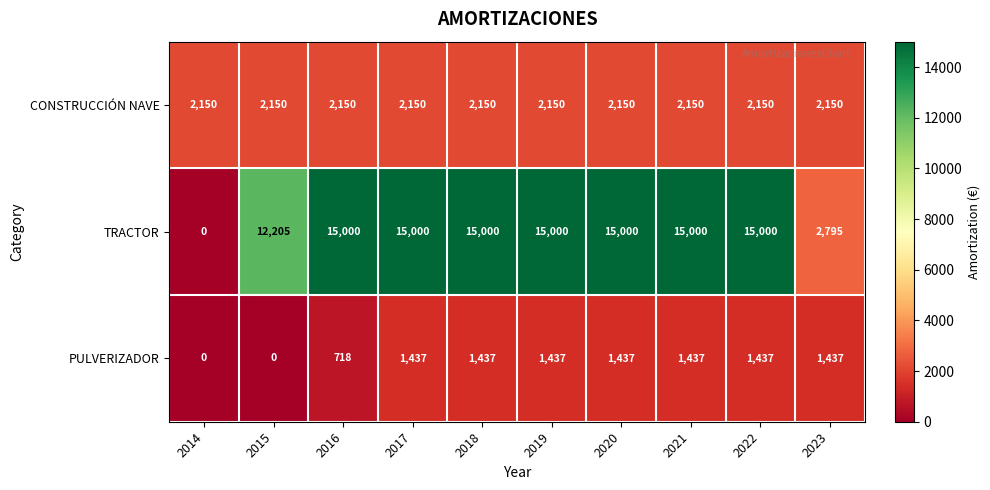

List the series in order of their peak value, lowest first.

PULVERIZADOR, CONSTRUCCIÓN NAVE, TRACTOR